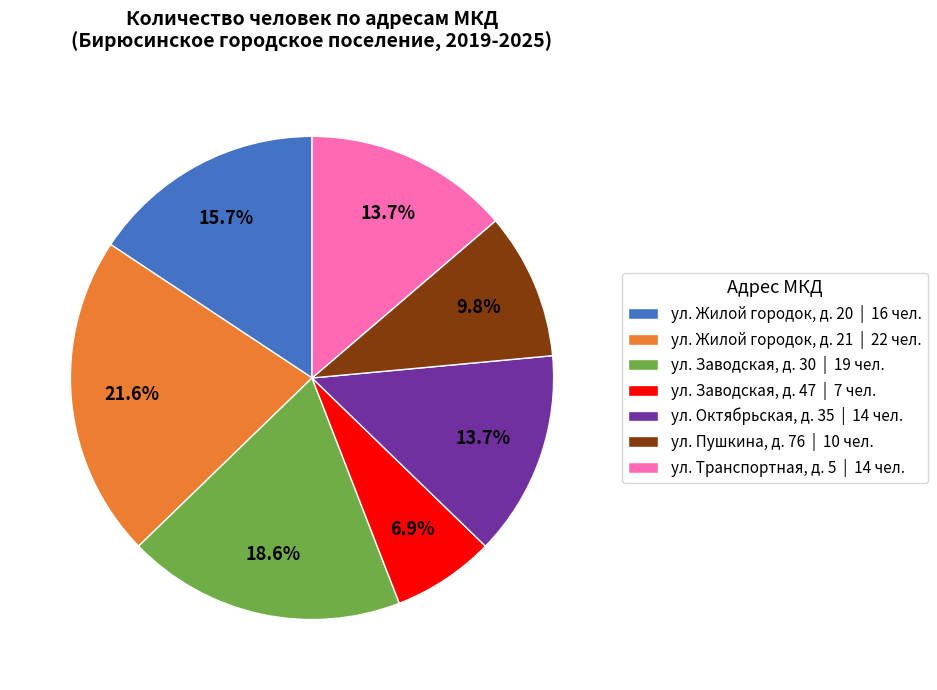

Is there a majority slice in this chart?

No